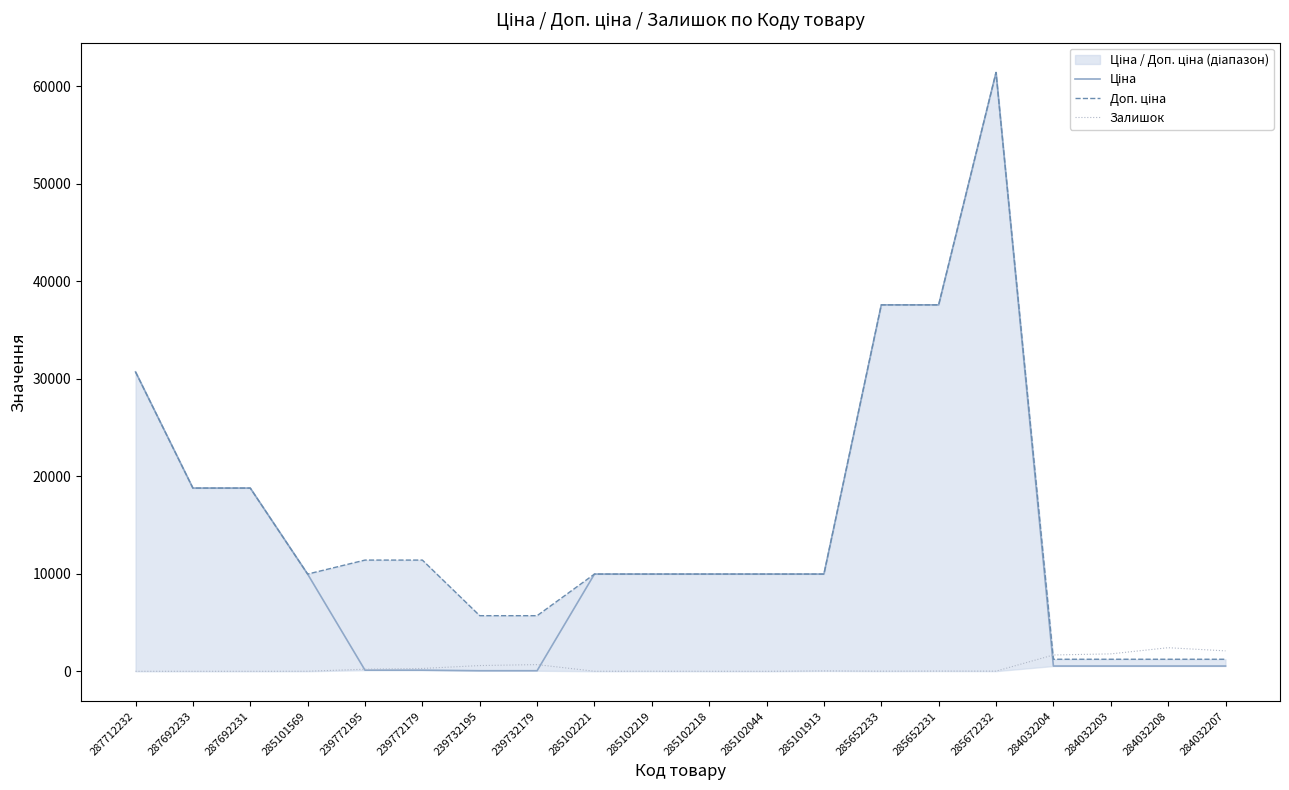

Rank the series by their maximum value, from lowest to highest.

Залишок, Ціна, Доп. ціна